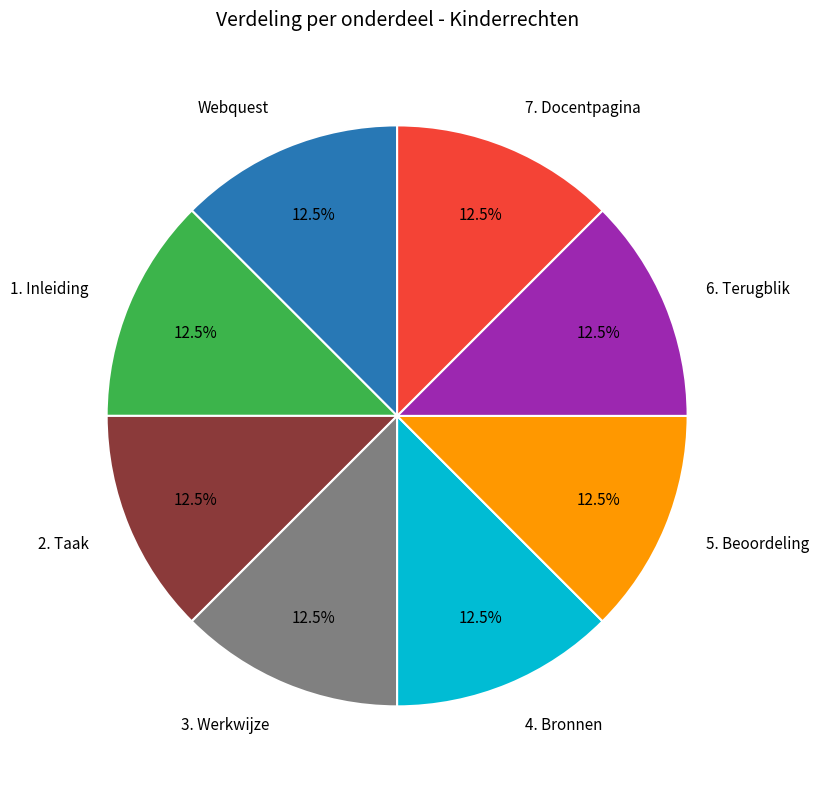

Does any single category account for the majority?

No